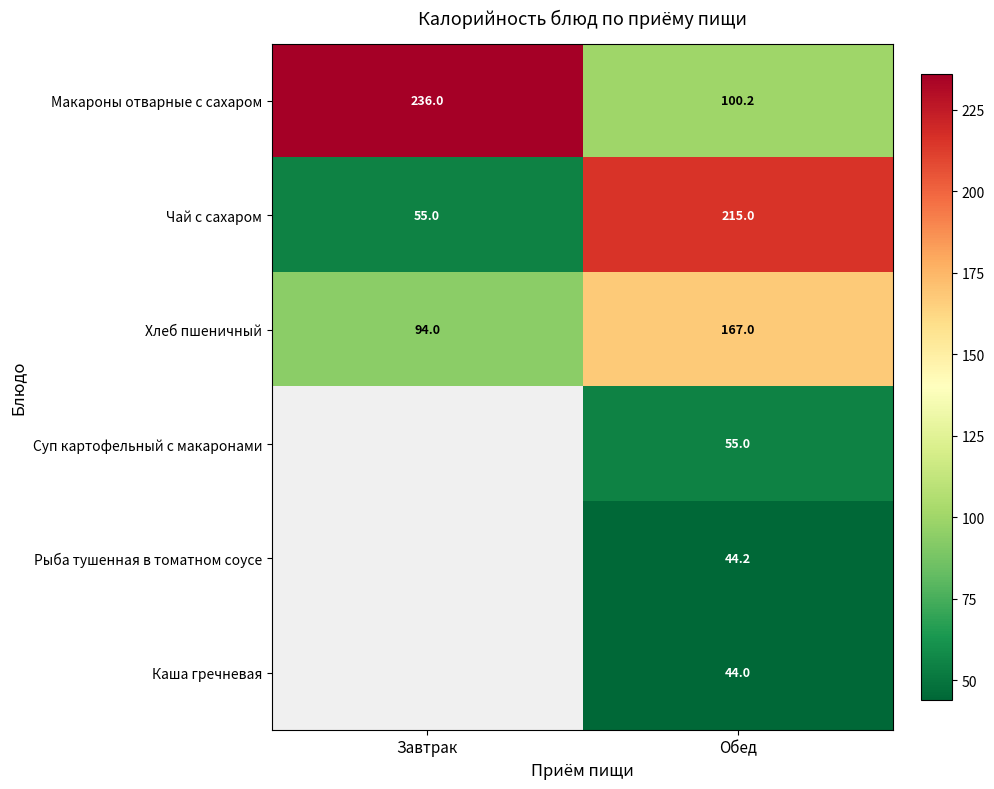

What is the minimum value for Чай с сахаром?

55.0